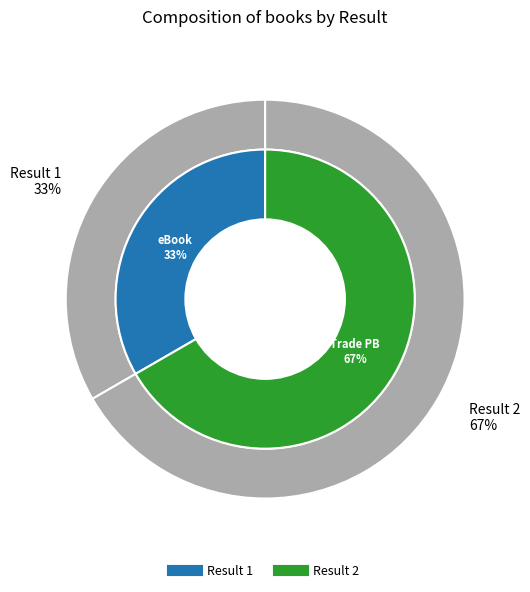

To the nearest percent, what is the combined percentage of Result 2 and Result 1?

100%